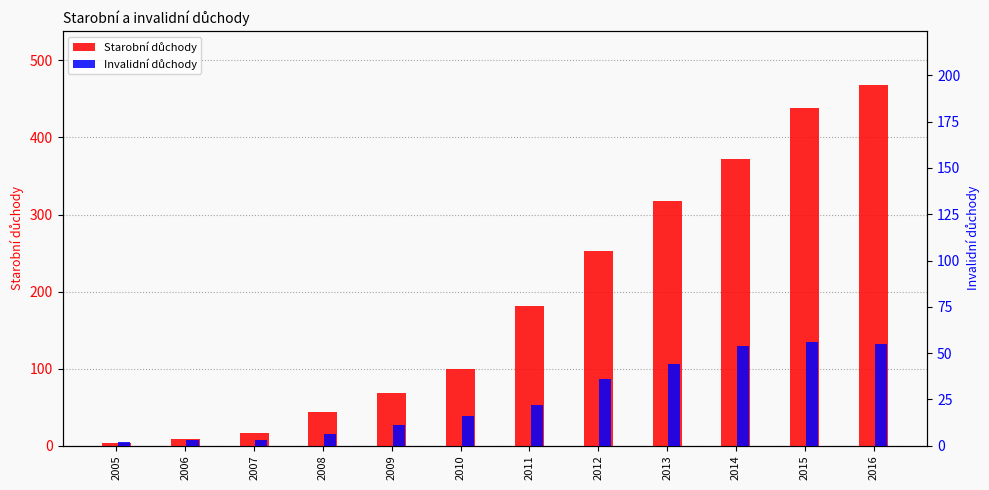

Rank the series by their average value, from lowest to highest.

Invalidní důchody, Starobní důchody